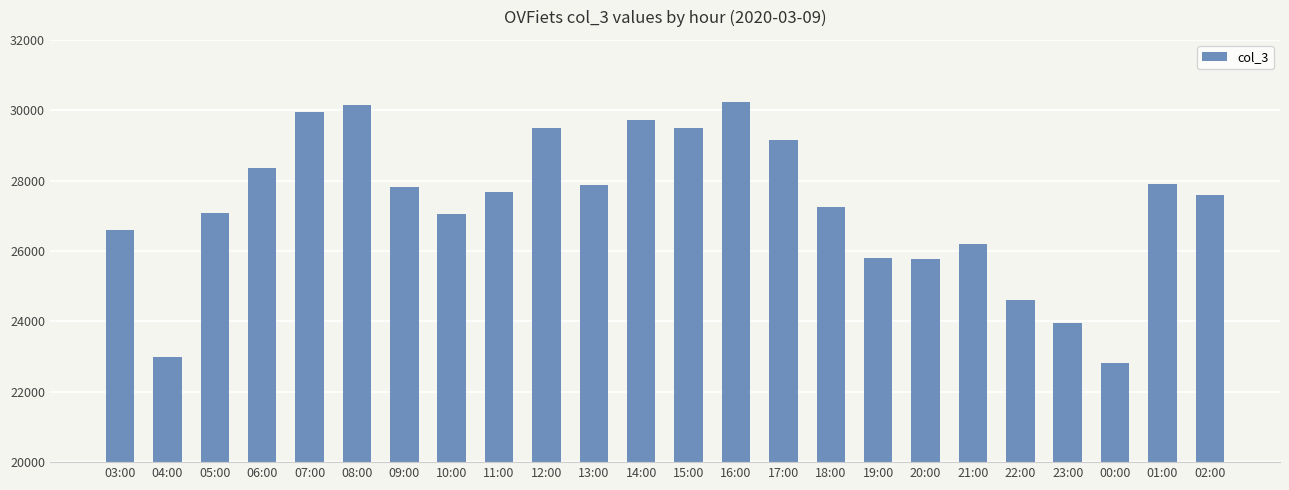

What is the maximum value shown in the chart?

30243